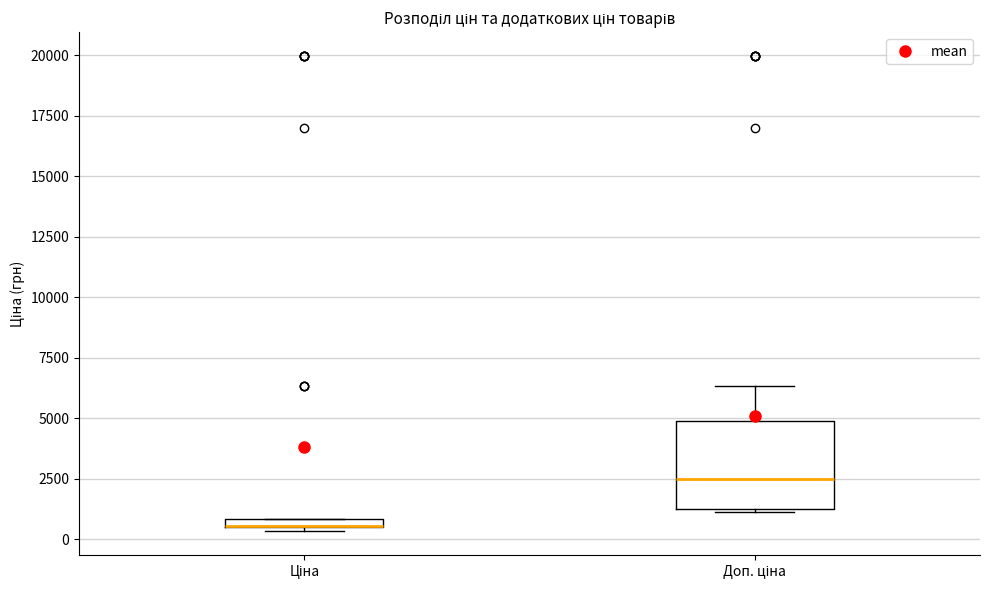

Which box is the tallest, from its lower edge to its upper edge?

Доп. ціна